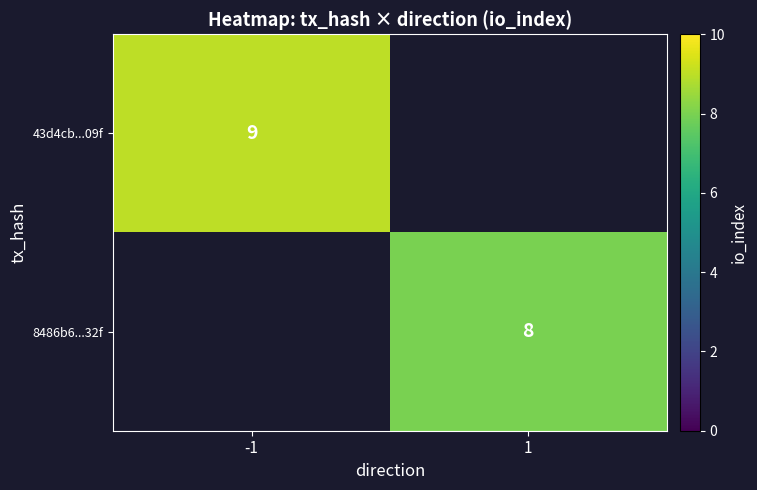

Is it true that 43d4cb...09f equals 9 at -1?

True